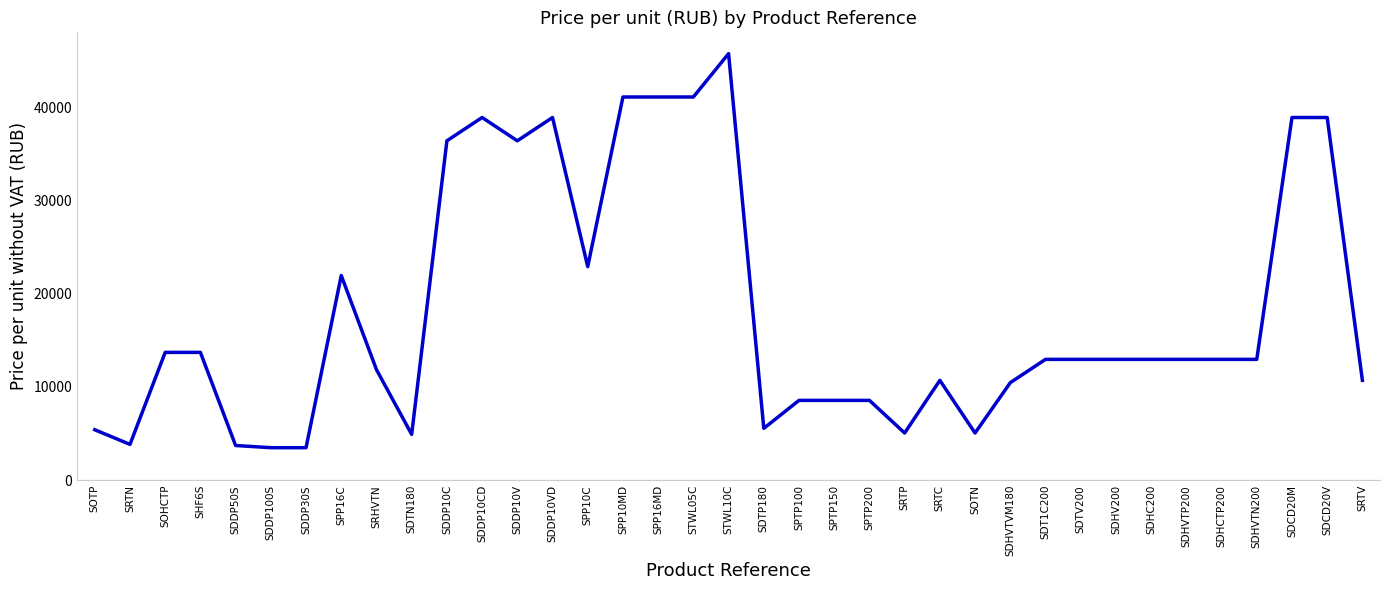

What is the smallest value displayed?

3475